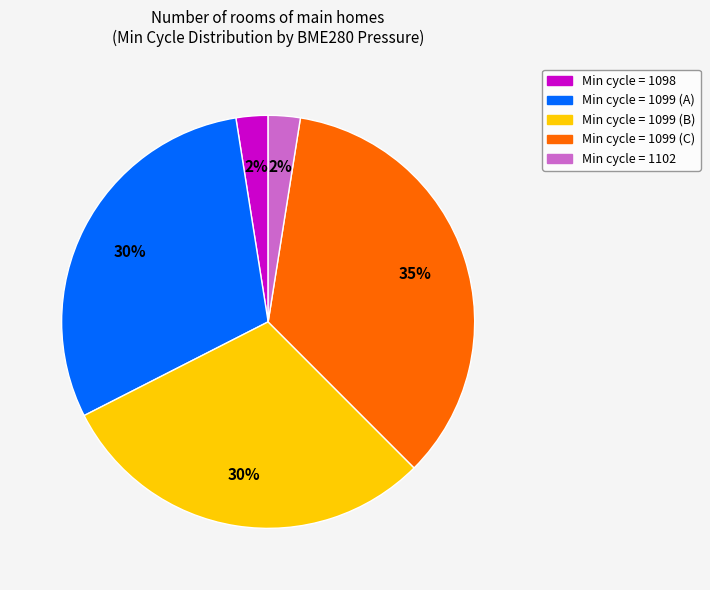

To the nearest percent, what is the average slice percentage?

20%